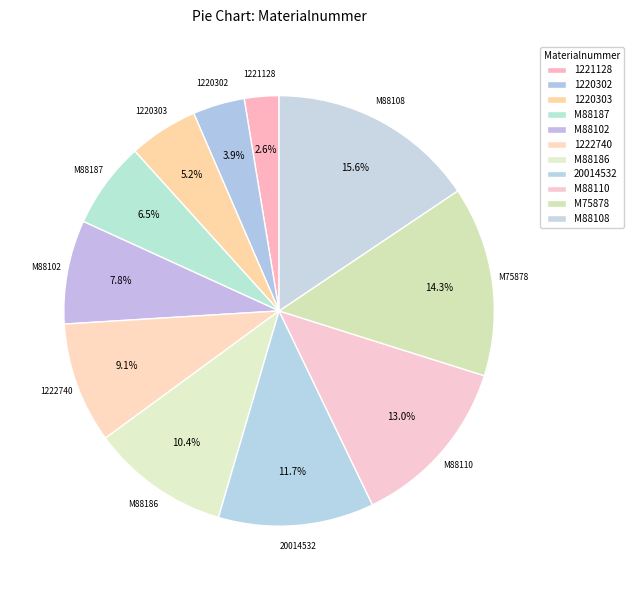

How many slices are in this pie chart?

11